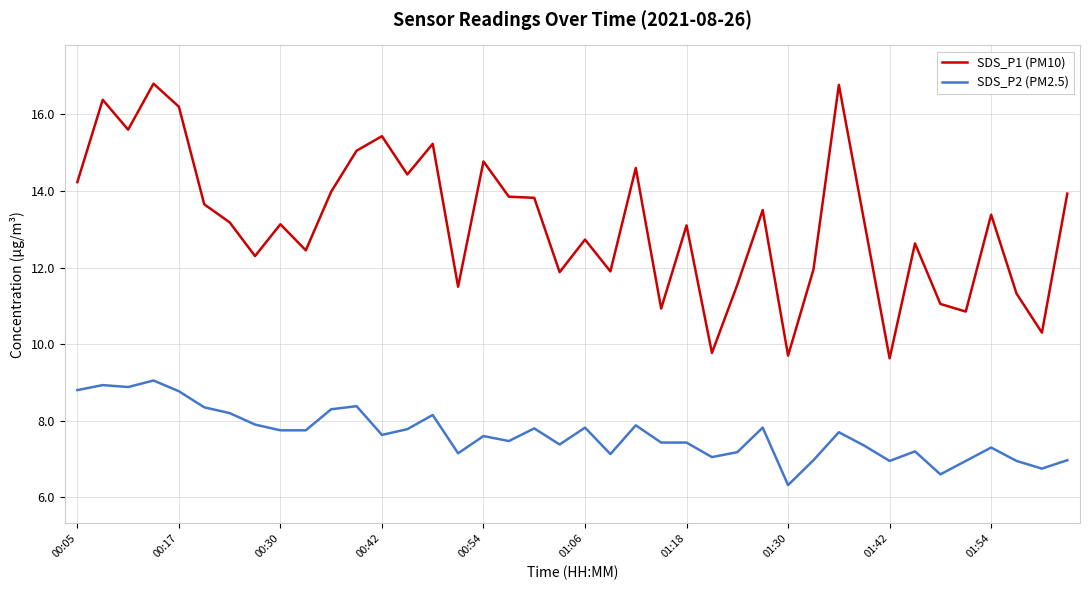

Which series has the largest total across all categories?

SDS_P1 (PM10)